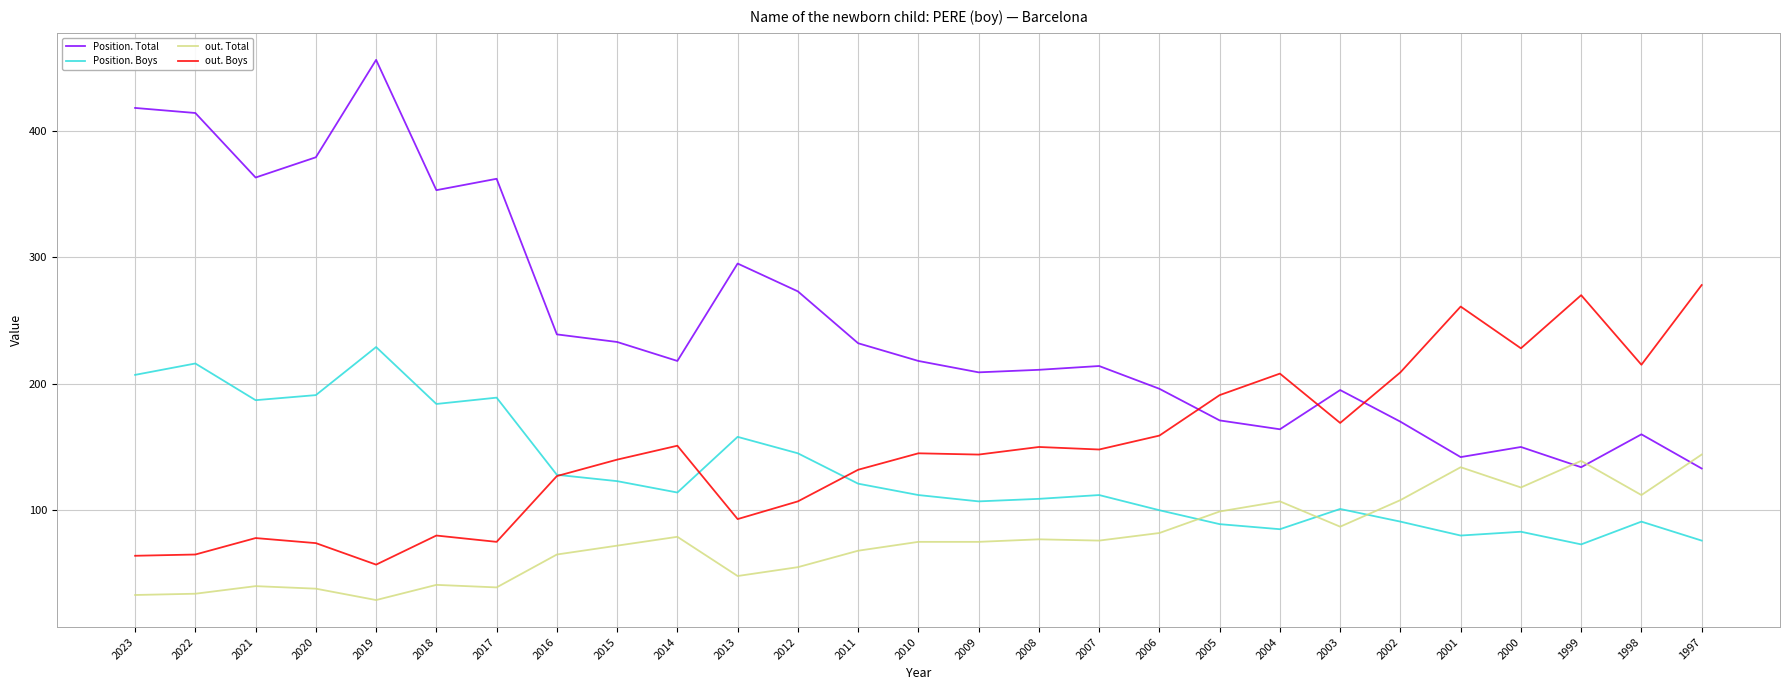

What is the maximum value for Position. Boys?

229